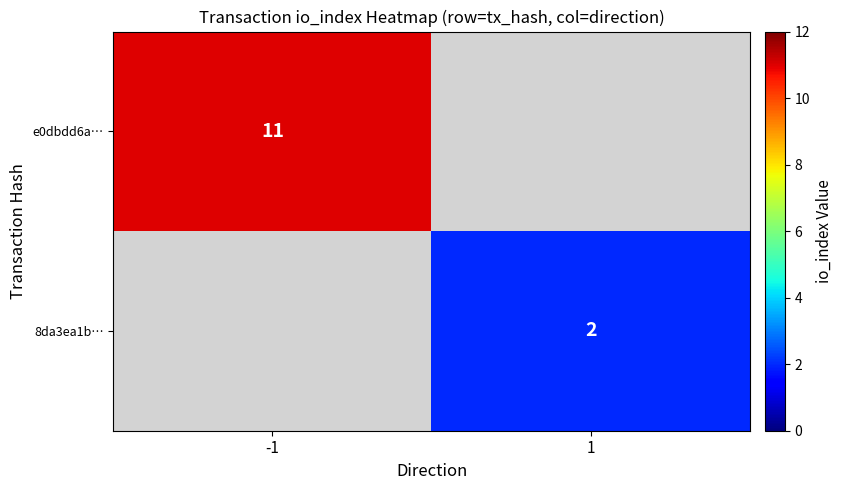

The value of e0dbdd6a… at -1 is 11. True or false?

True